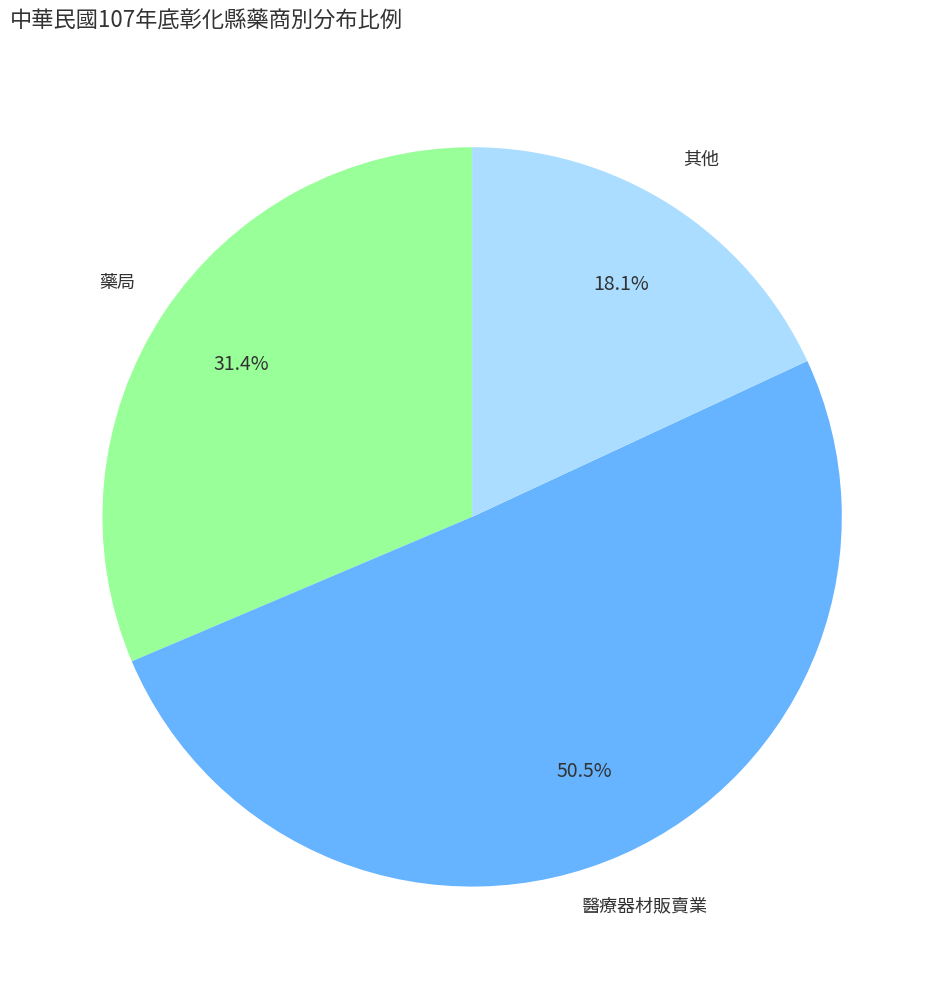

How many slices are in this pie chart?

3